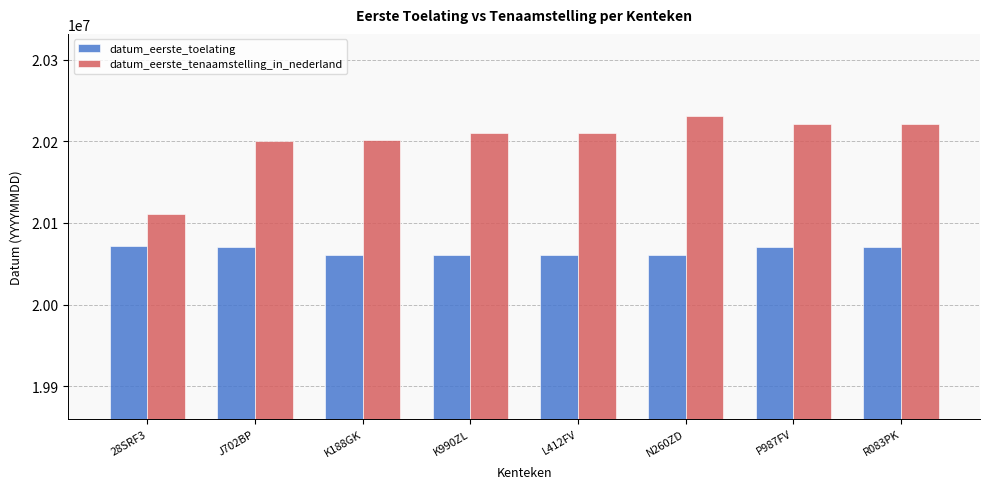

At which label does datum_eerste_tenaamstelling_in_nederland reach its minimum?

28SRF3